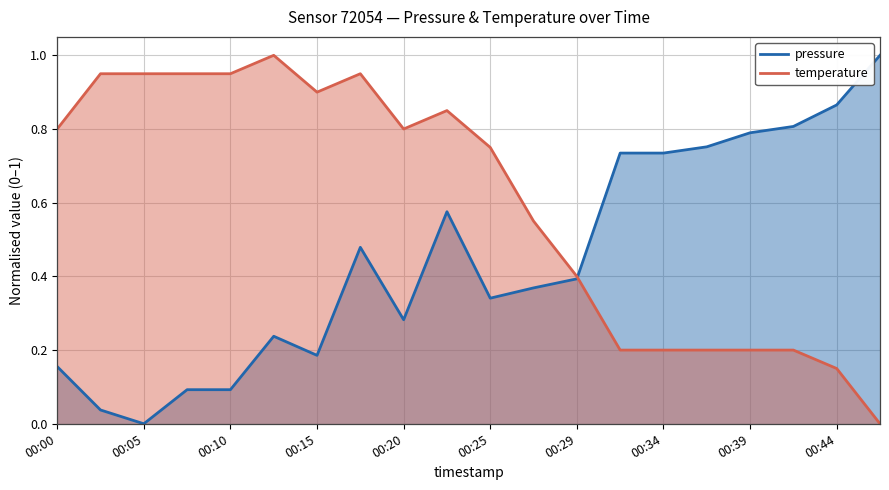

How many times do pressure and temperature cross each other?

1